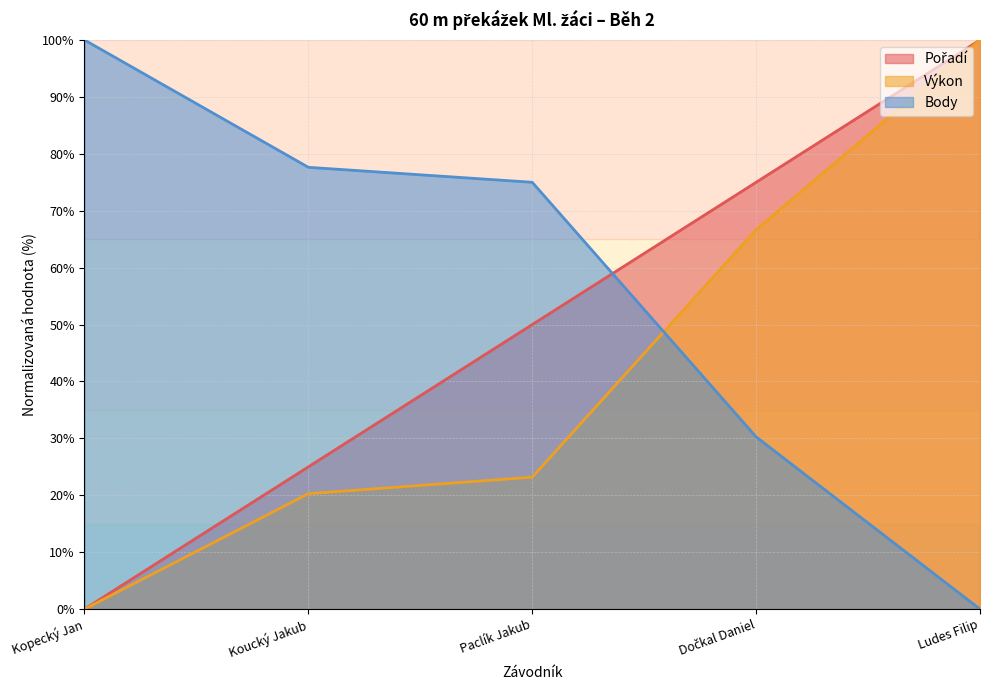

What is the difference between the second highest and minimum values in the Body series?

77.6